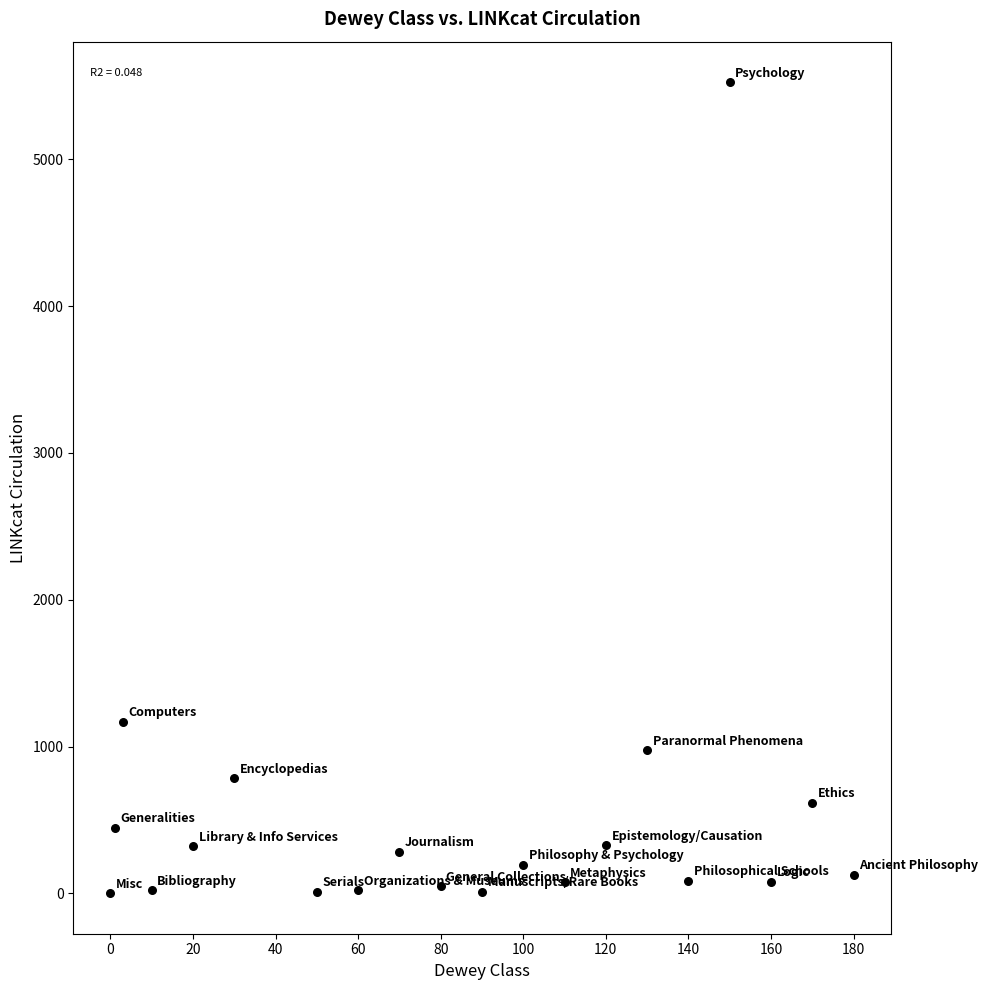

What Y value in the scatter plot is closest to 2763?

1169